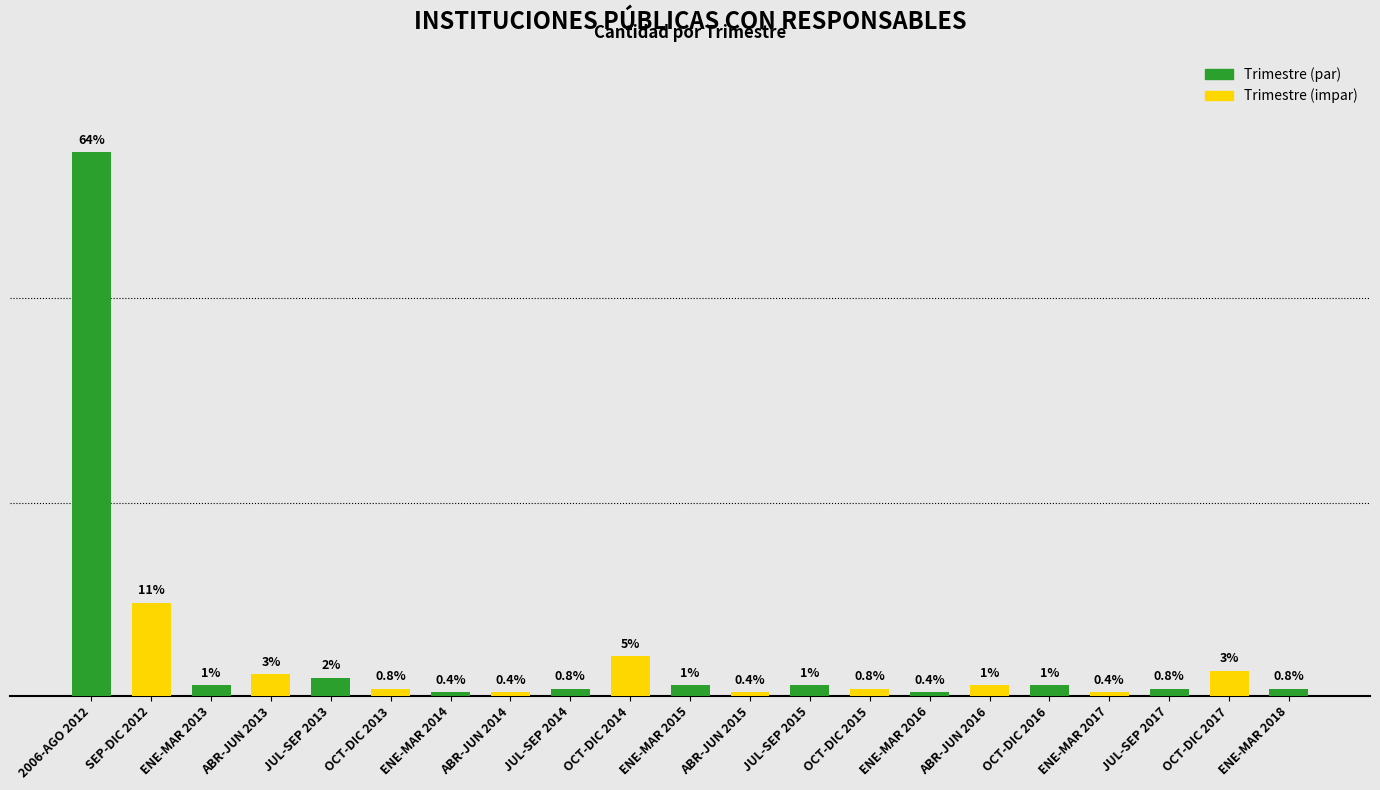

Does the chart contain stacked bars?

No